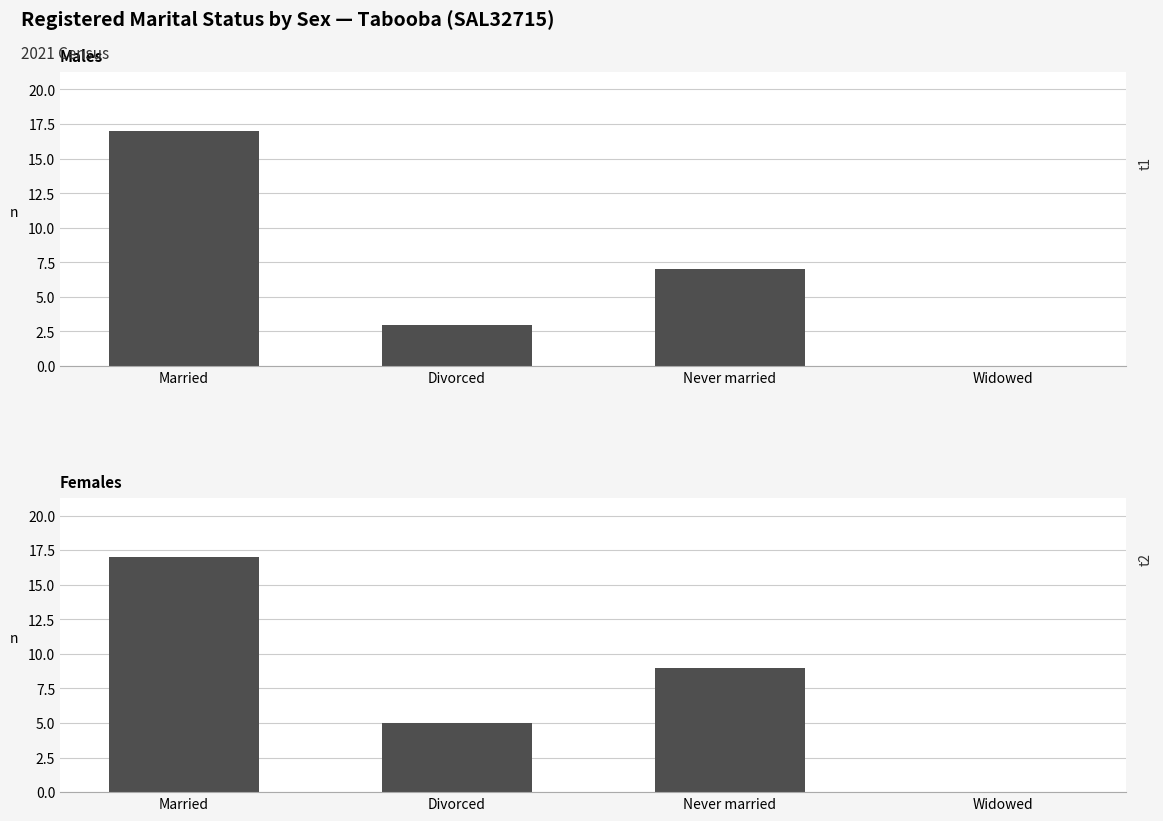

True or false: Males has a value of 6 at Widowed.

False